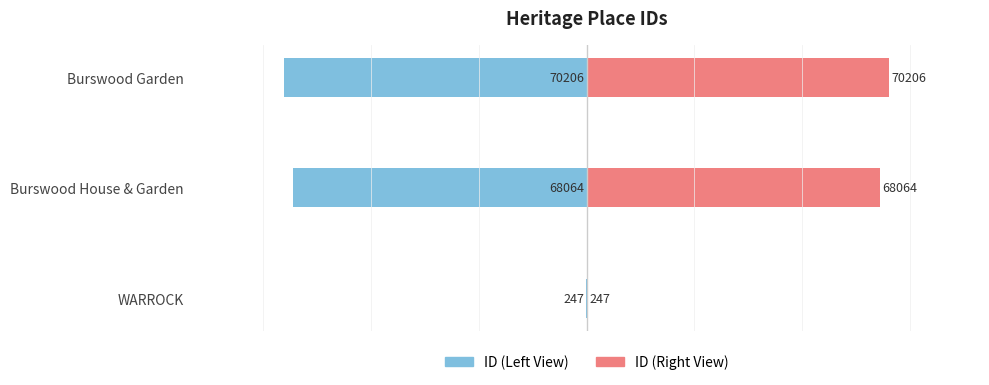

List the labels in order of ID (Left View) value, largest first.

WARROCK, Burswood House & Garden, Burswood Garden